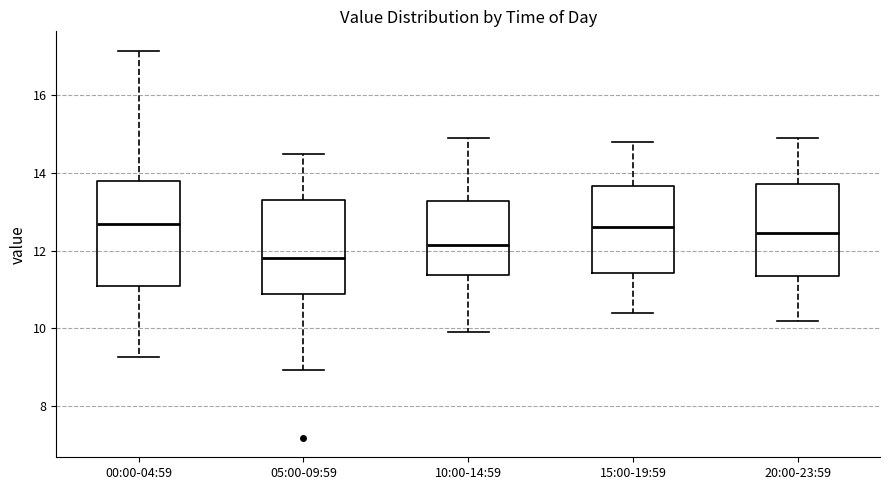

Reading left to right, read every box against the y-axis: the position of its median line, the range the box covers, and the ends of its whiskers. The values are not printed on the chart, so give them approximately, as read against the axis.

00:00-04:59: median 12.6, box 11.0 to 13.8, whiskers 9.2 to 17.2
05:00-09:59: median 11.8, box 10.8 to 13.4, whiskers 9.0 to 14.4
10:00-14:59: median 12.2, box 11.4 to 13.2, whiskers 10.0 to 15.0
15:00-19:59: median 12.6, box 11.4 to 13.6, whiskers 10.4 to 14.8
20:00-23:59: median 12.4, box 11.4 to 13.8, whiskers 10.2 to 15.0